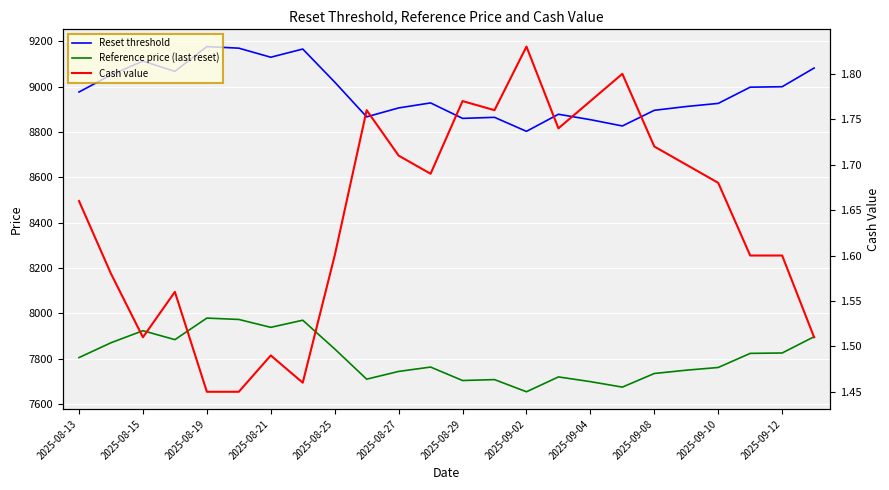

The Cash value series shows 2.4 at 2025-09-12. True or false?

False